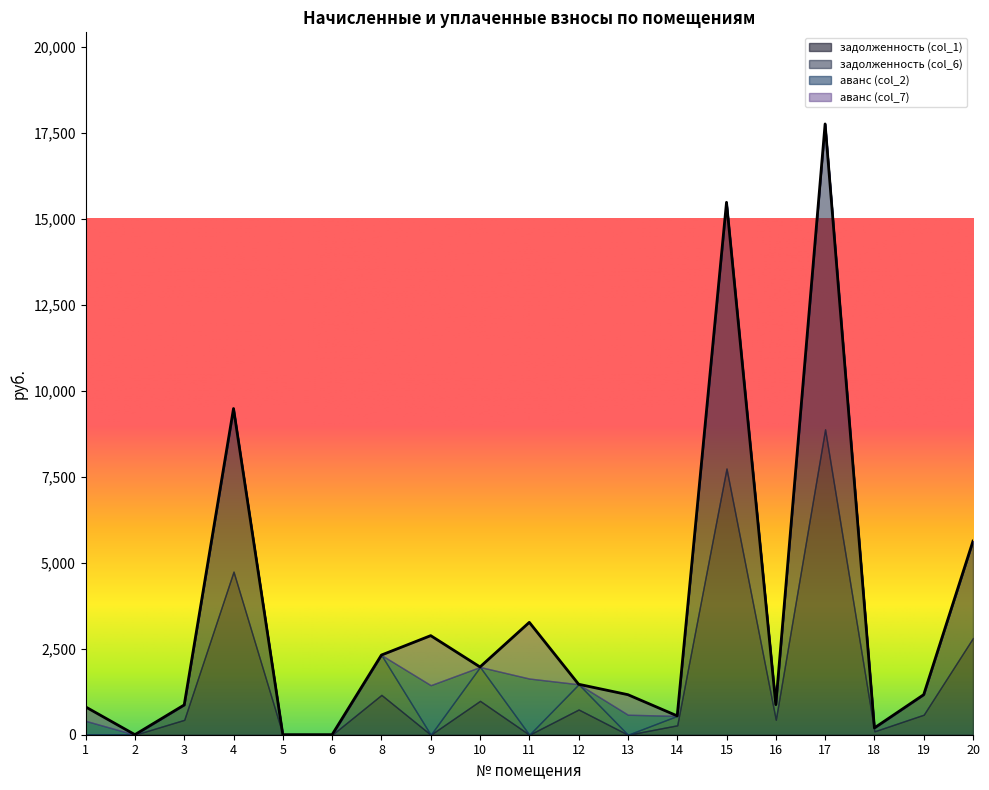

The аванс (col_2) series shows 0.9 at 2. True or false?

True